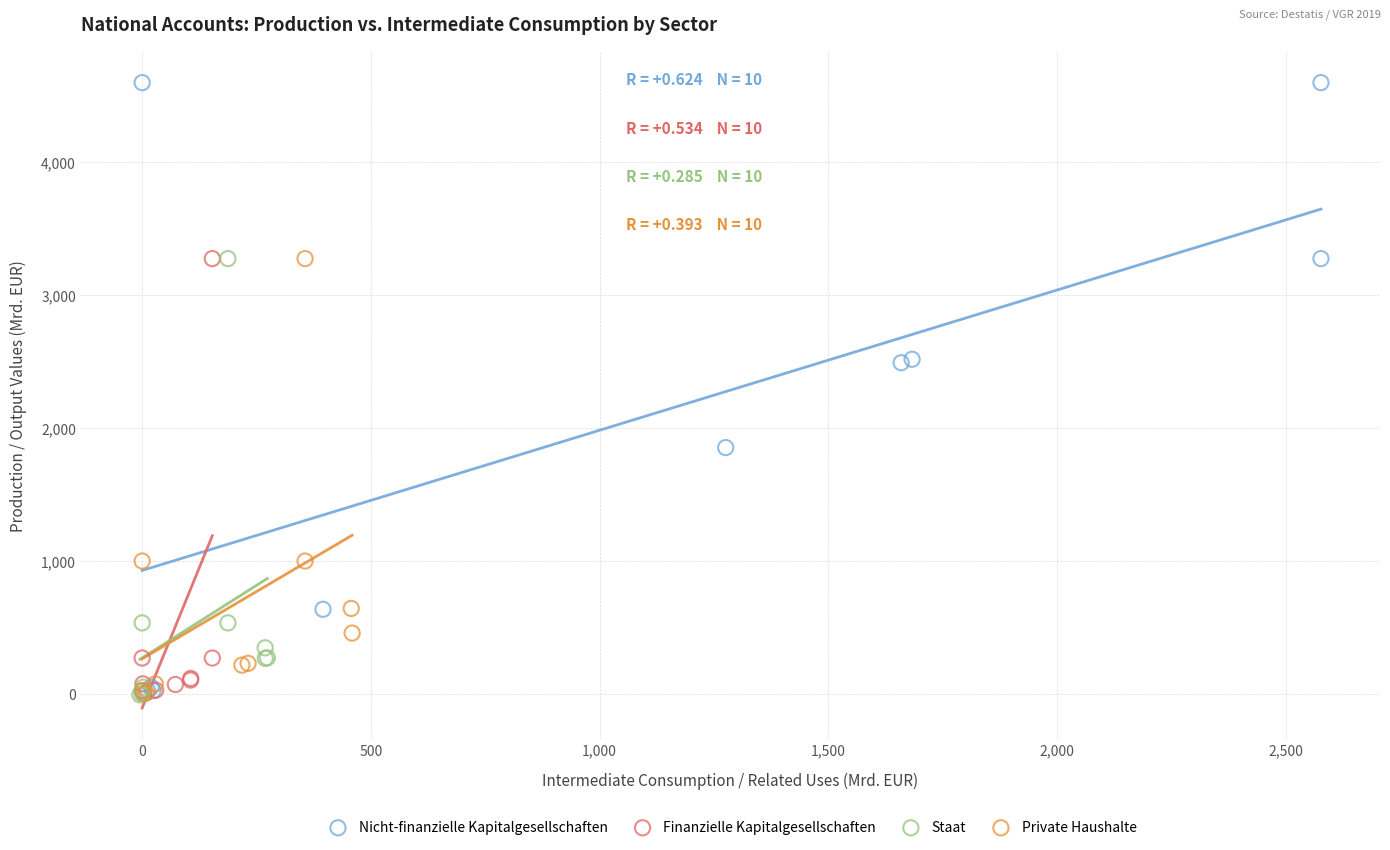

What are all the series names shown in the legend?

Nicht-finanzielle Kapitalgesellschaften, Finanzielle Kapitalgesellschaften, Staat, Private Haushalte